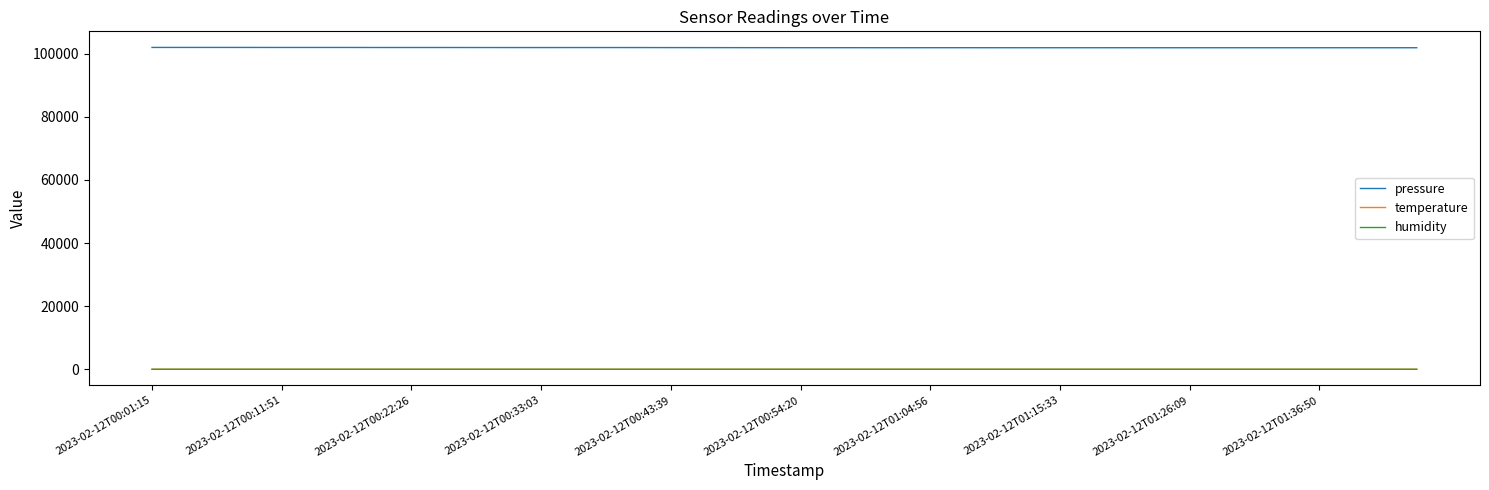

True or false: temperature and pressure cross at least once.

False